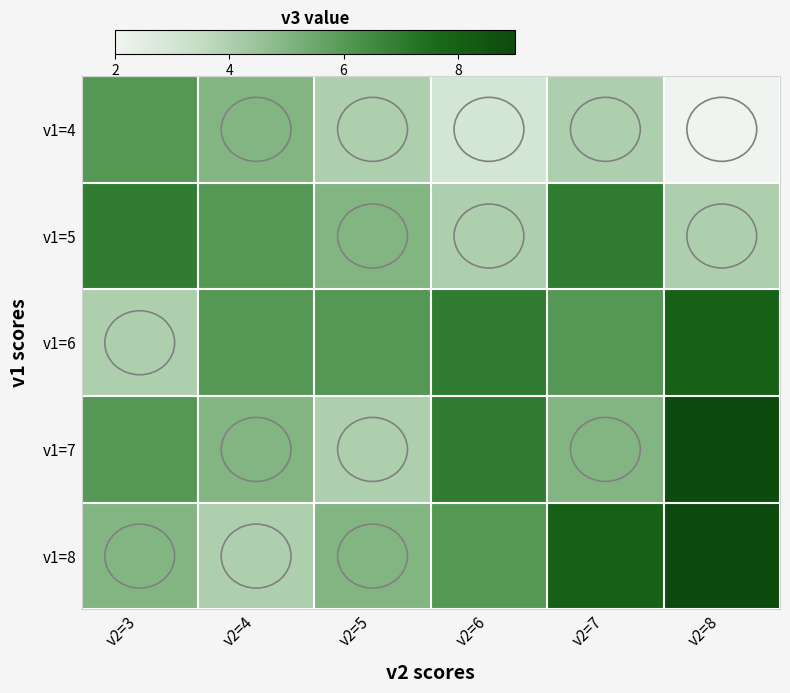

Rank the series by their maximum value, from highest to lowest.

v1=7, v1=8, v1=6, v1=5, v1=4